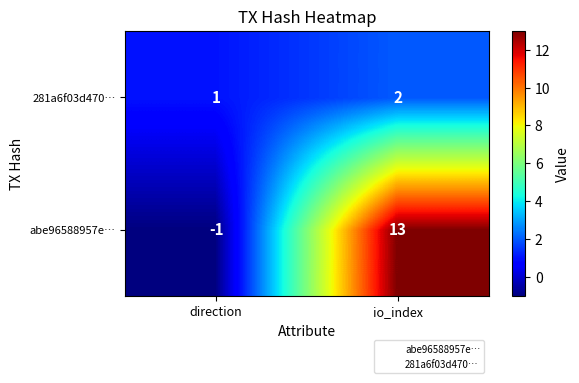

Which series changed the most between direction and io_index?

abe96588957e…